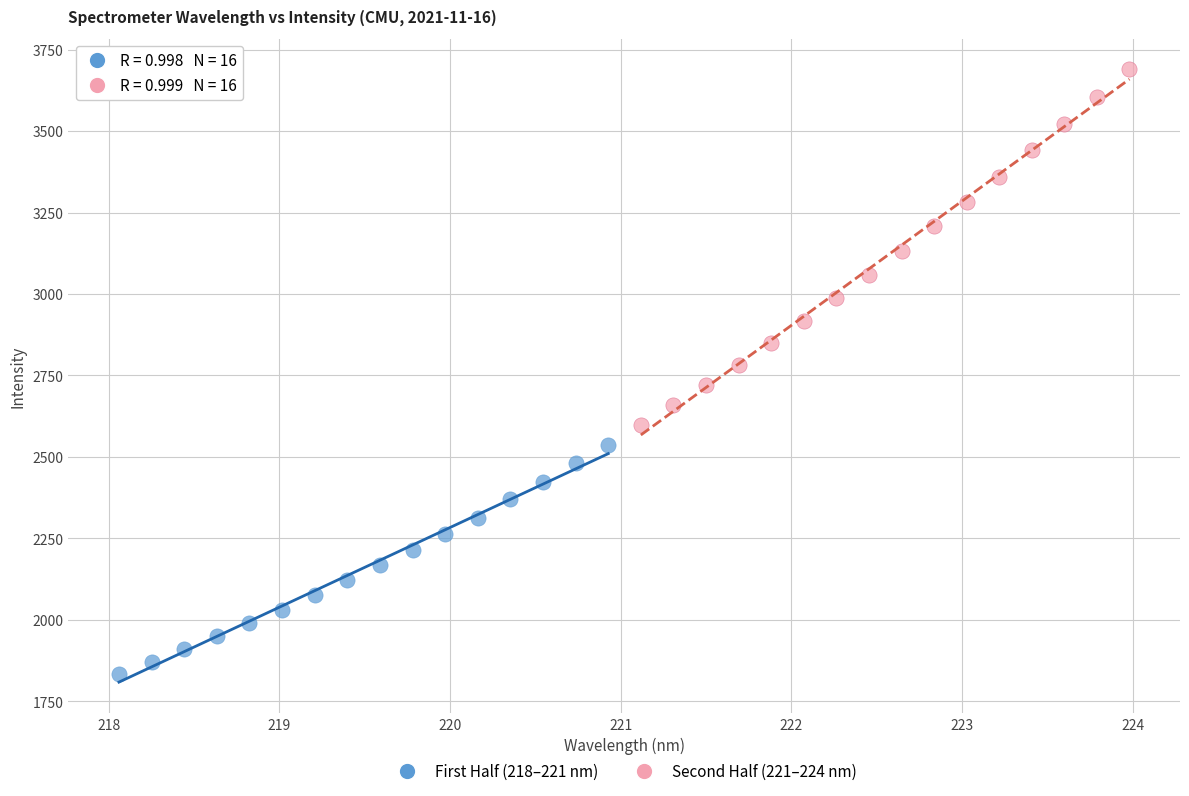

What are all the series names shown in the legend?

First Half (218–221 nm), Second Half (221–224 nm)